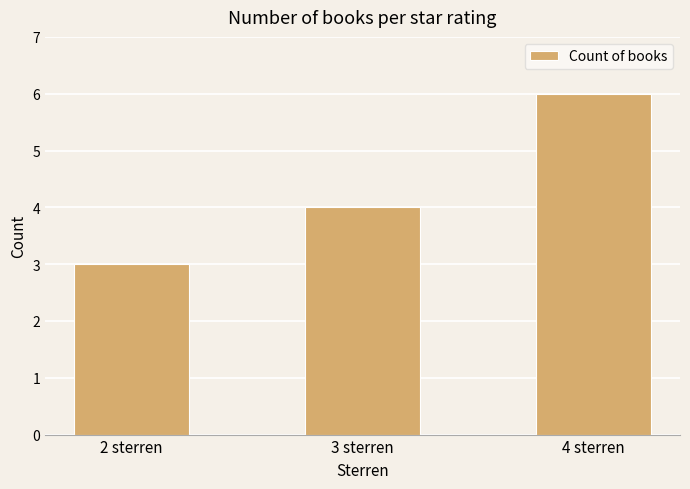

Which category has the lowest value across all series?

2 sterren